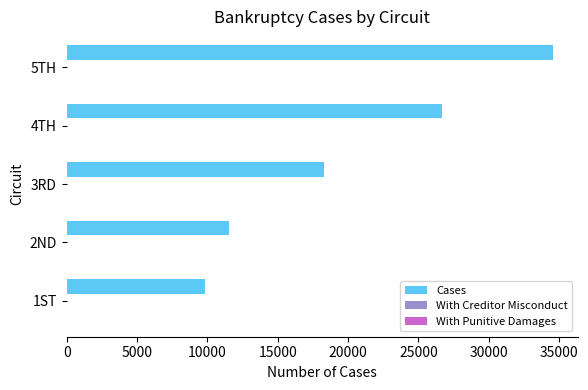

How many distinct data groups are displayed?

3